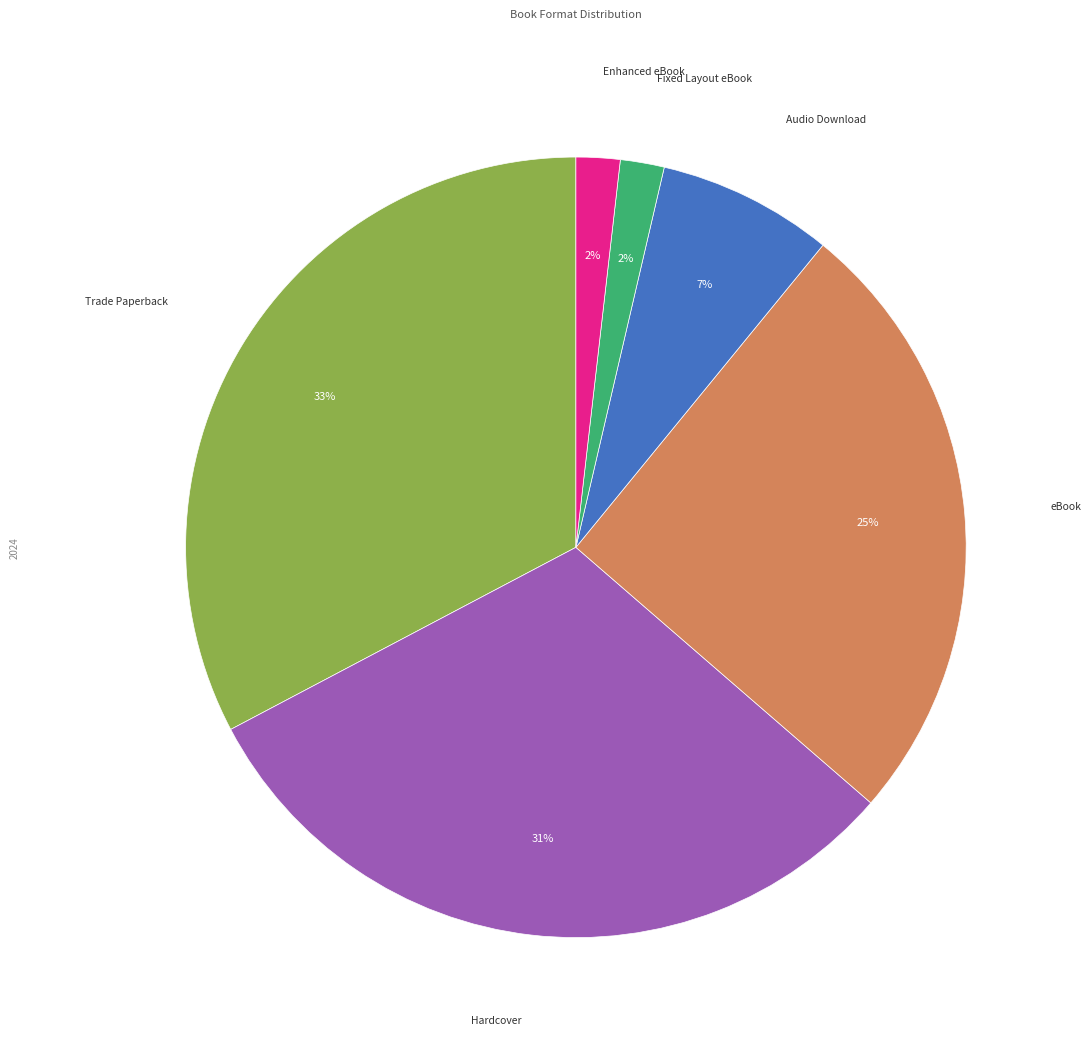

Is there a majority slice in this chart?

No